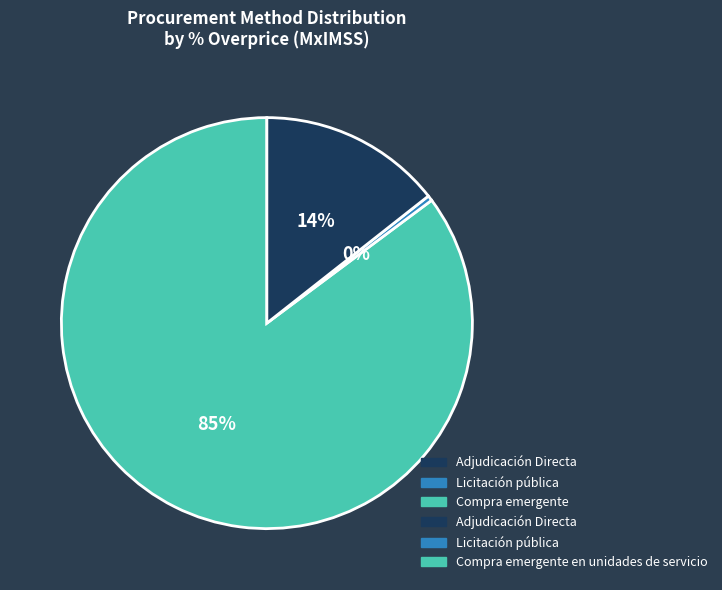

Is there a majority slice in this chart?

Yes